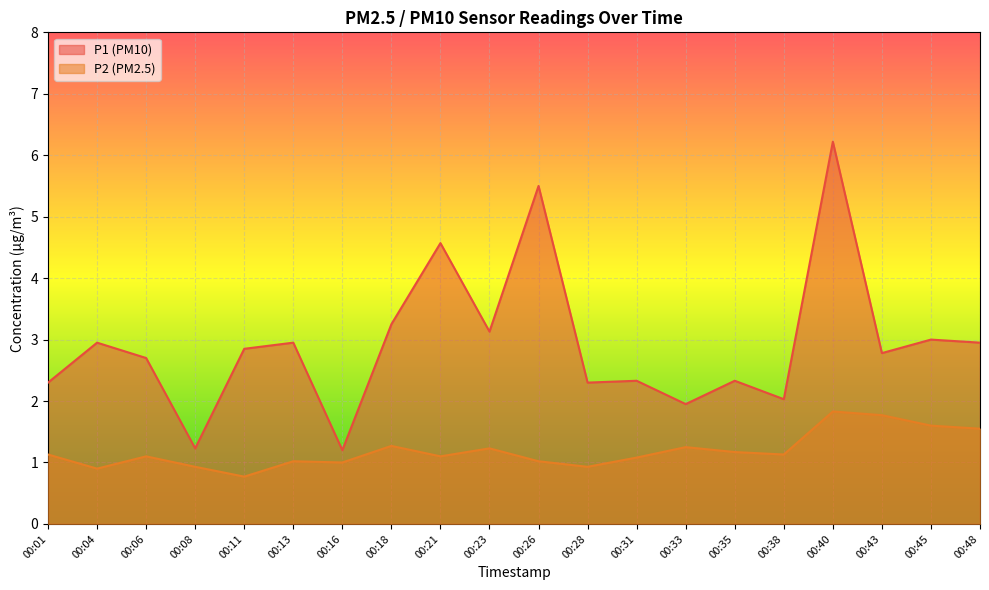

The value of P1 at 00:45 is 2.1. True or false?

False